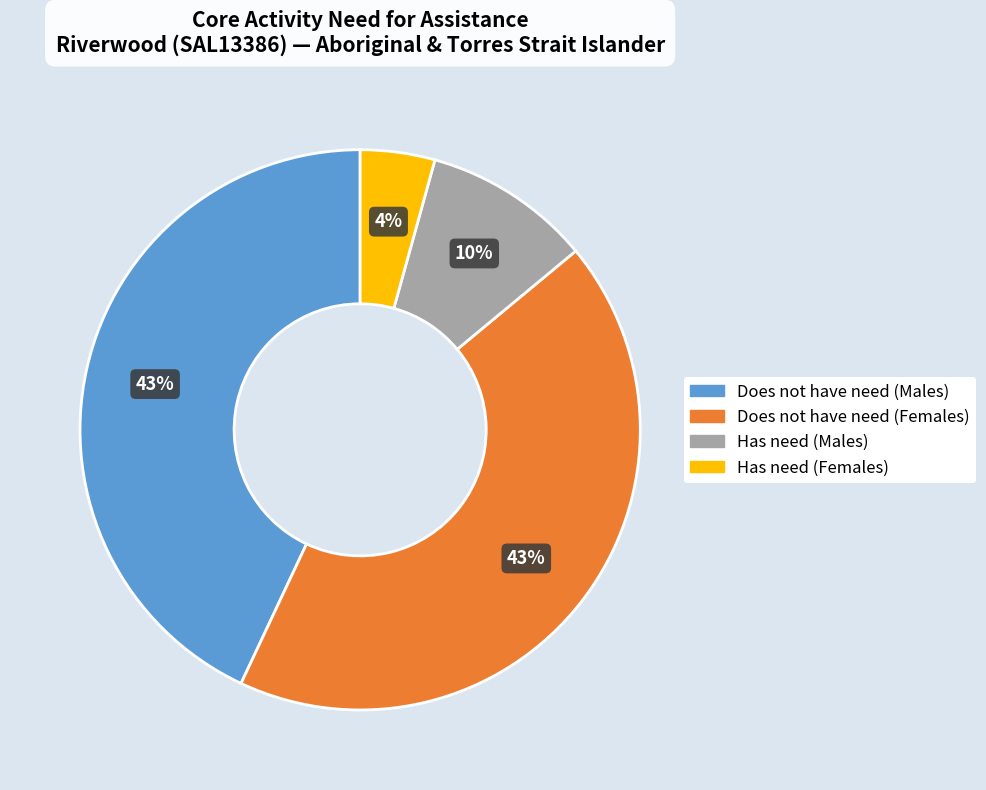

Between Has need (Females) and Does not have need (Females), which is larger?

Does not have need (Females)